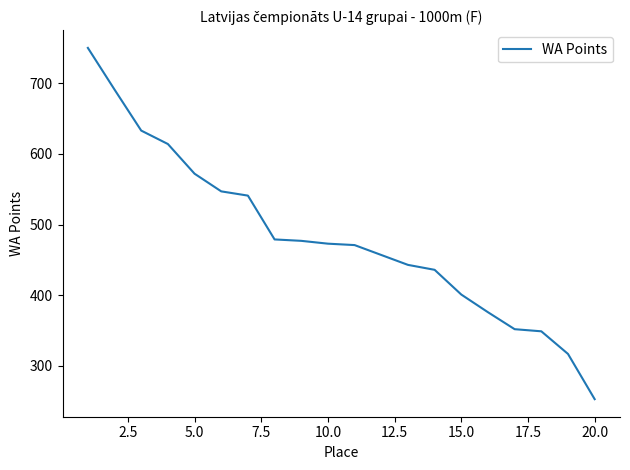

What is the minimum value shown in the chart?

253